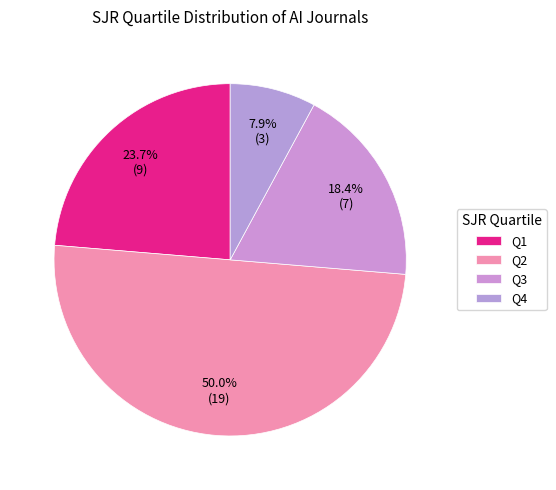

Count the number of slices in the pie.

4